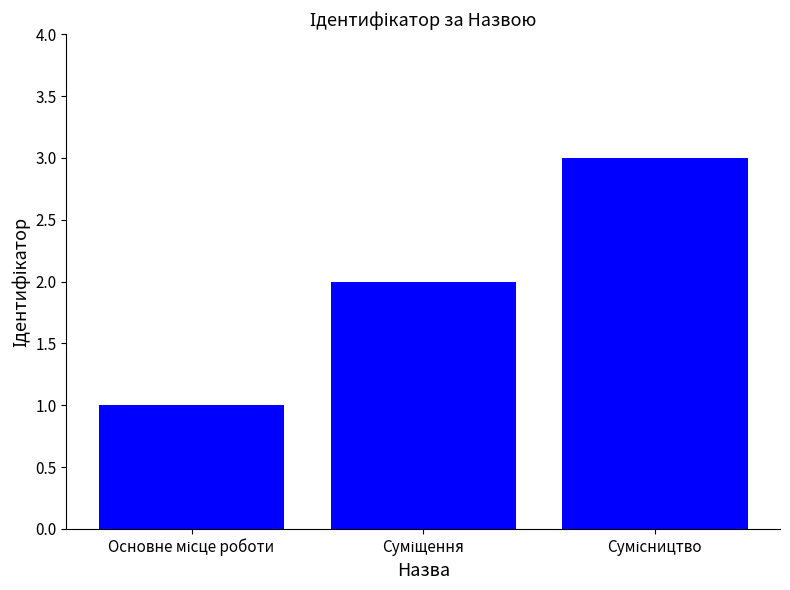

What is the difference between the maximum and second lowest values?

1